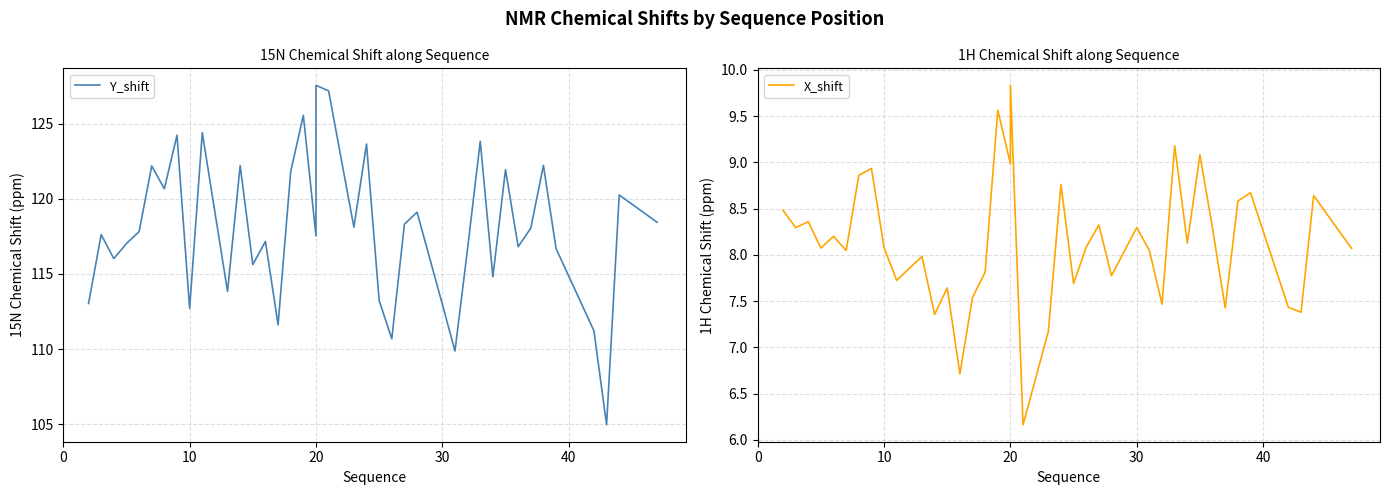

What is the average value of the X_shift series?

8.1